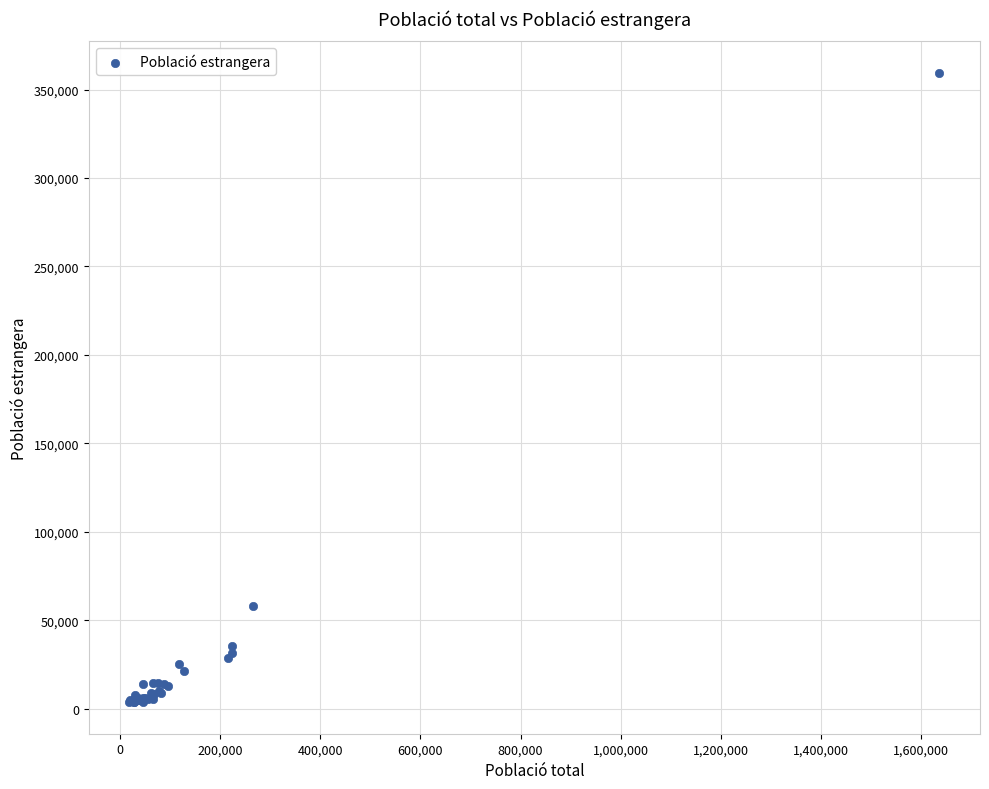

What Y value in the scatter plot is closest to 181534?

58037